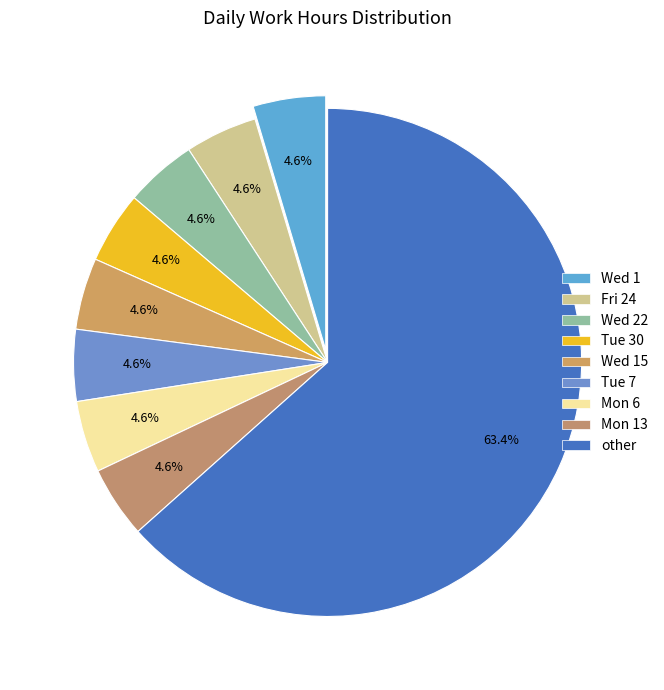

Count the number of slices in the pie.

9